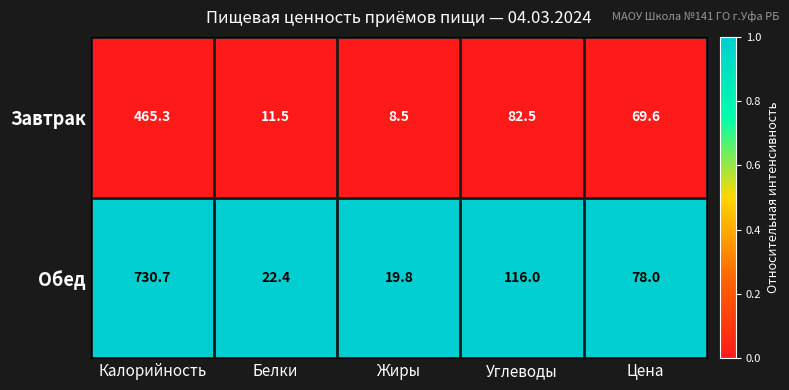

At which category does the chart reach its minimum across all series?

Жиры